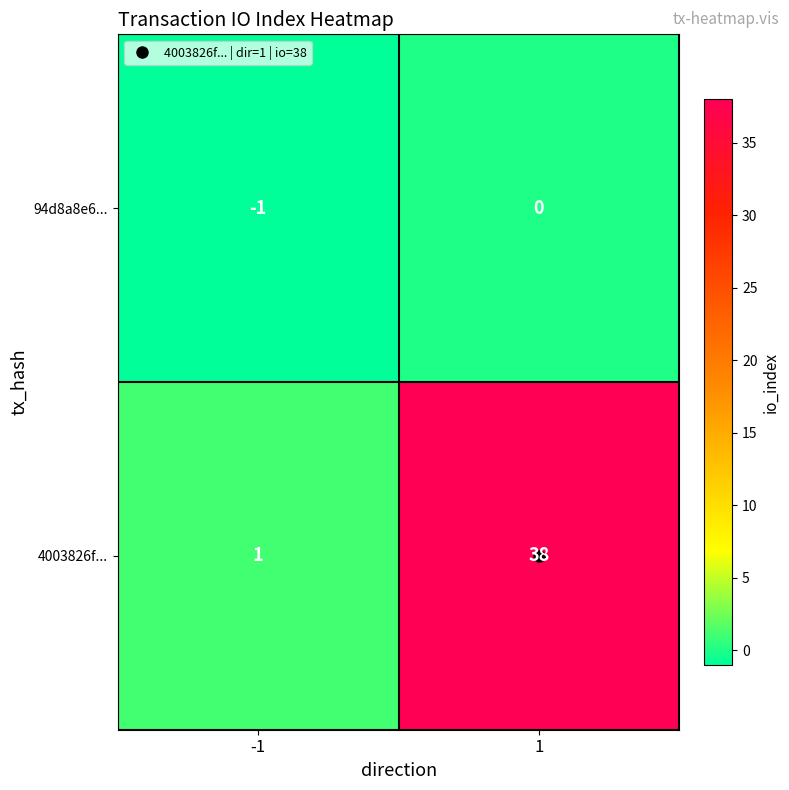

Which series changed the most between -1 and 1?

4003826f...